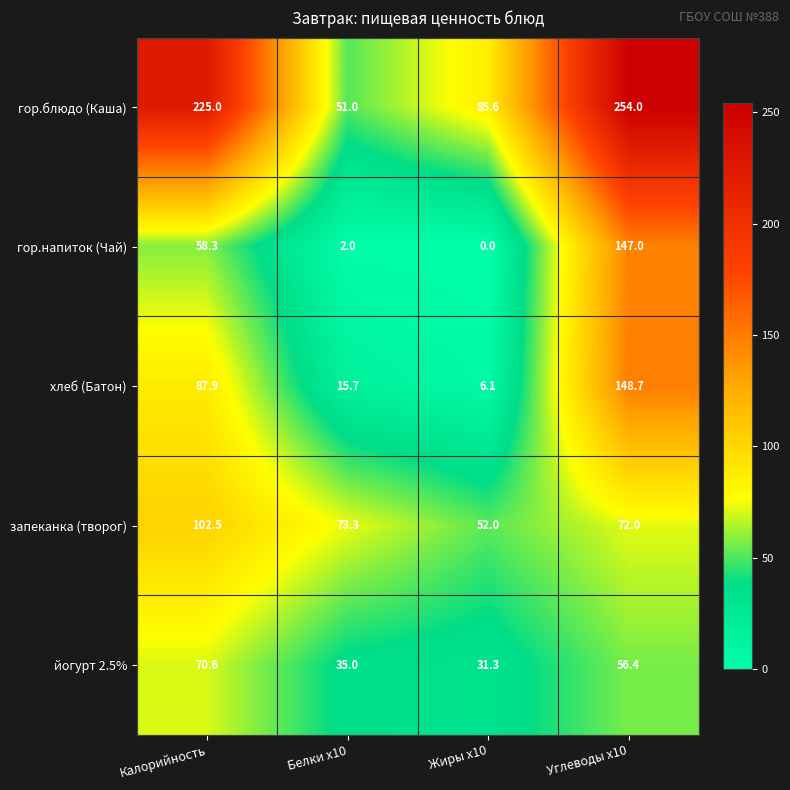

Rank the series at Углеводы x10 from lowest to highest value.

йогурт 2.5%, запеканка (творог), гор.напиток (Чай), хлеб (Батон), гор.блюдо (Каша)